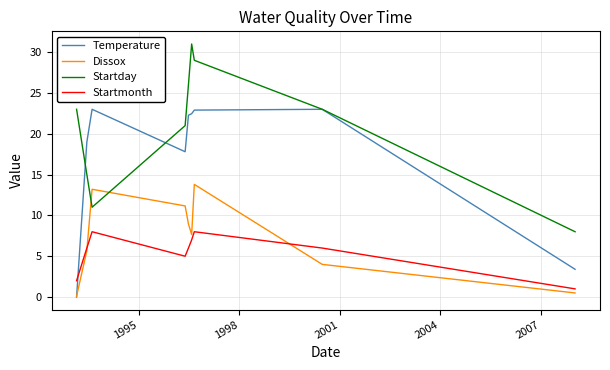

Does the chart have visible grid lines?

Yes